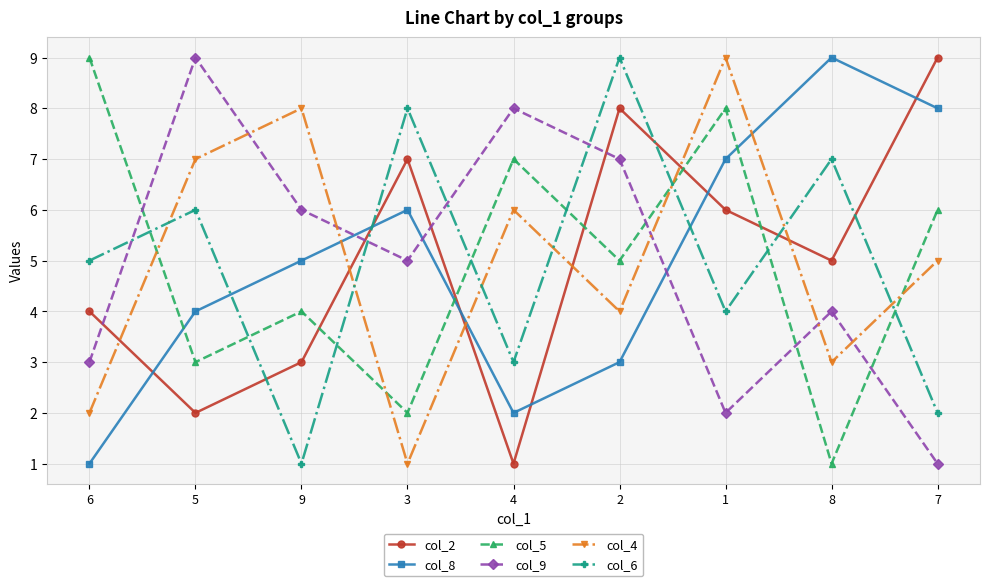

Is it true that col_4 equals 4 at 2?

True